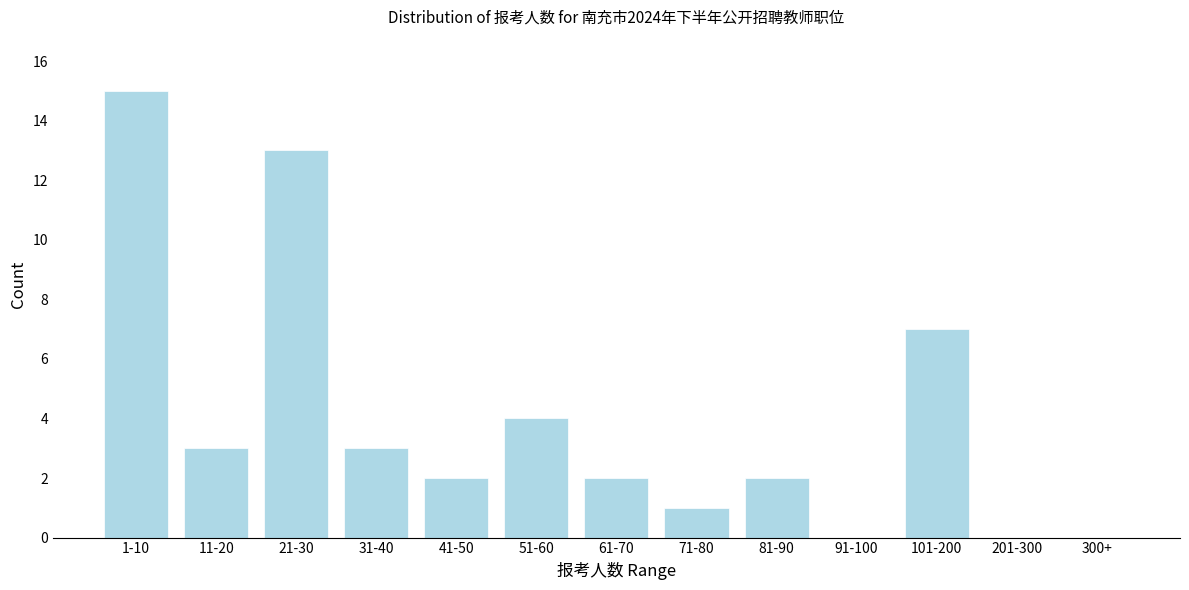

Reading left to right, what are all the values shown in this chart?

1-10=15	11-20=3	21-30=13	31-40=3	41-50=2	51-60=4	61-70=2	71-80=1	81-90=2	91-100=0	101-200=7	201-300=0	300+=0